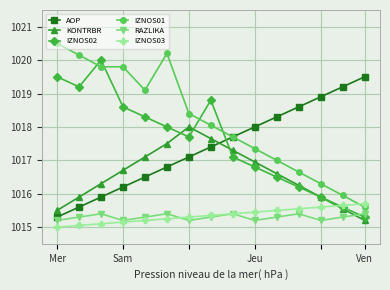

True or false: RAZLIKA and IZNOS01 cross at least once.

False